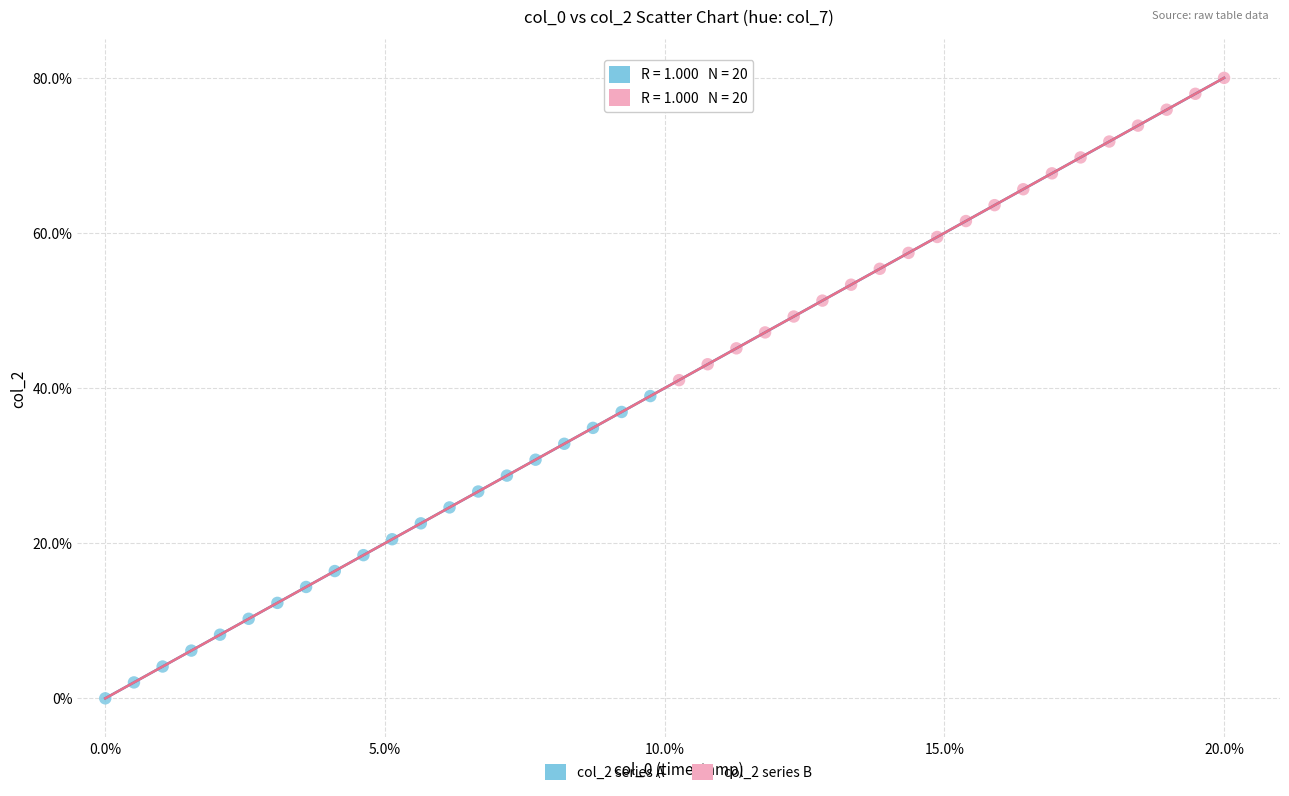

Which series reaches the minimum Y coordinate?

col_2 series A